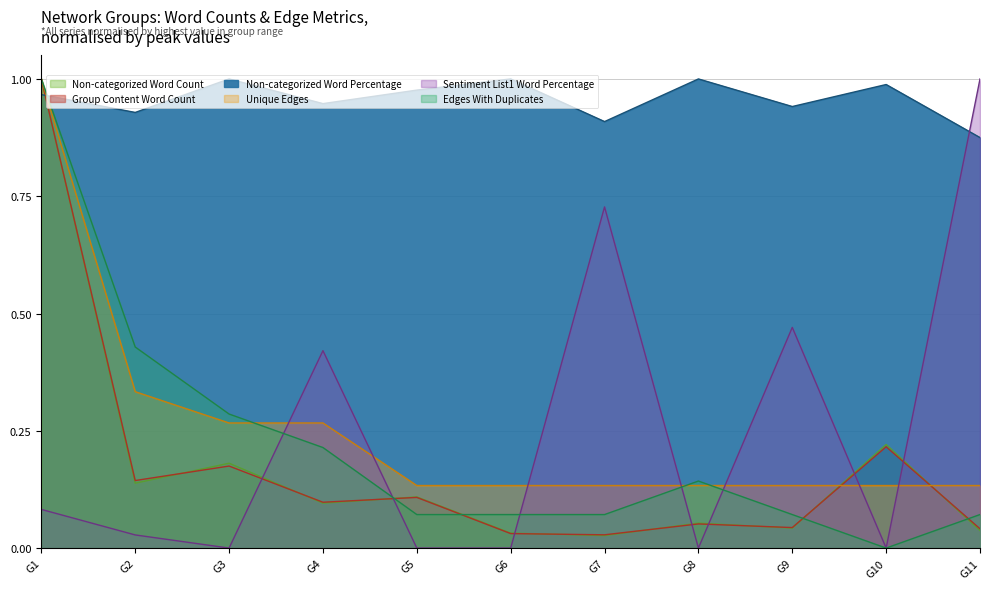

True or false: Unique Edges and Non-categorized Word Percentage intersect in this chart.

True